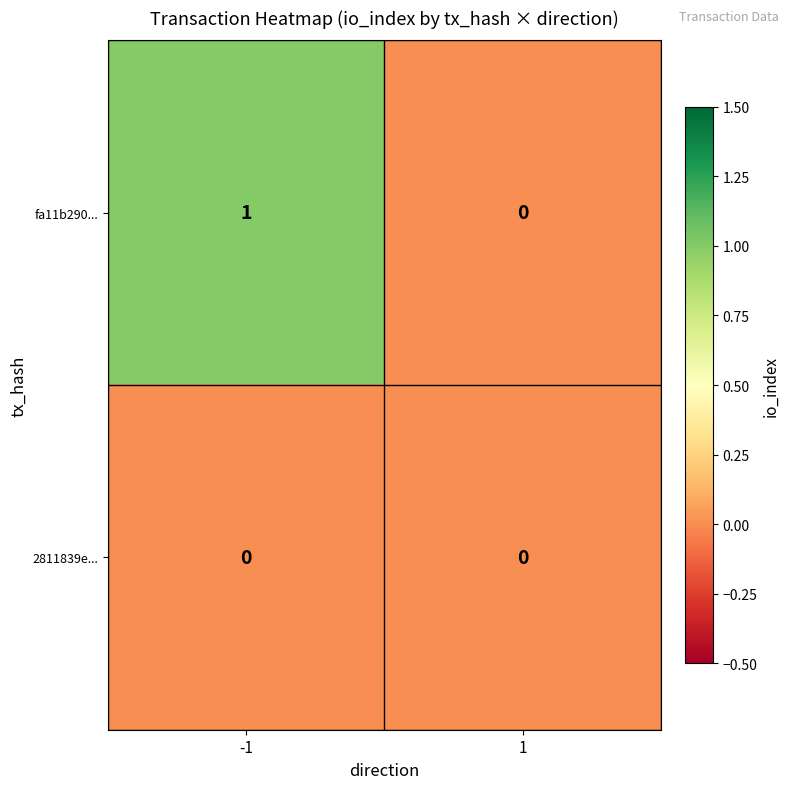

The value of fa11b290... at -1 is 1. True or false?

True